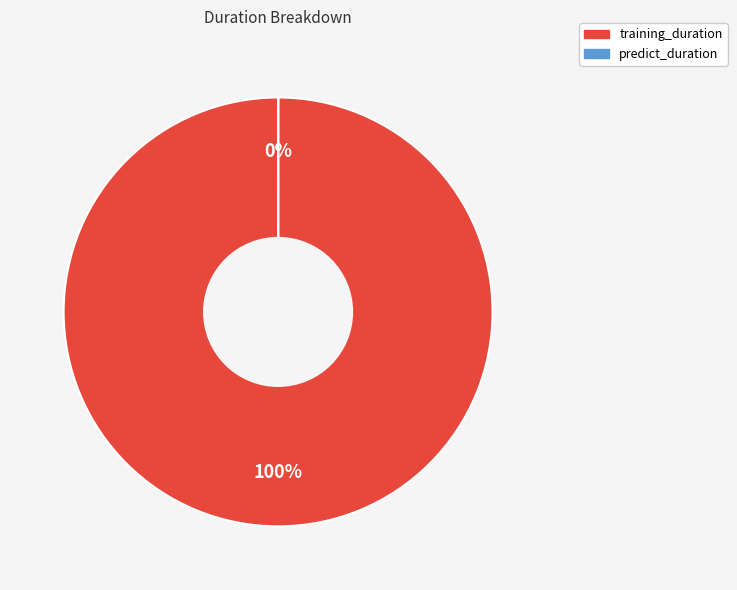

Which category accounts for the majority?

training_duration